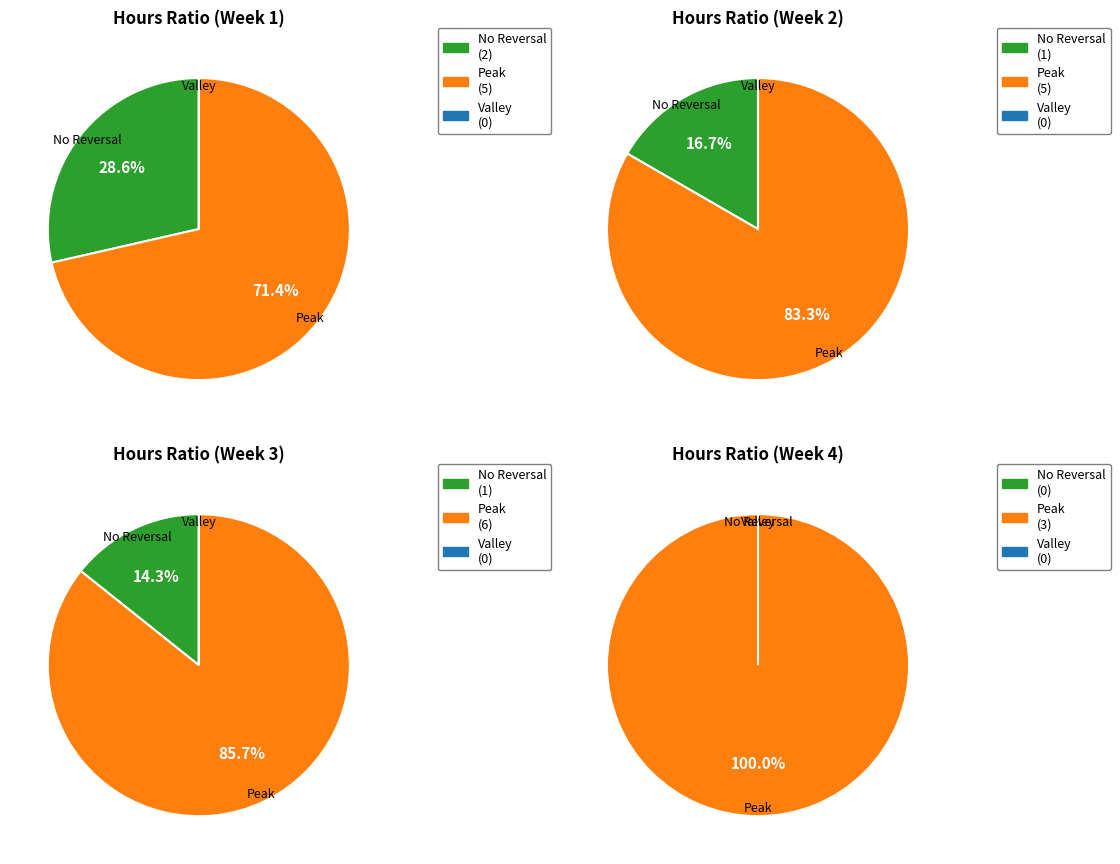

Rank the series at 3 from lowest to highest value.

No Reversal, Valley, Peak